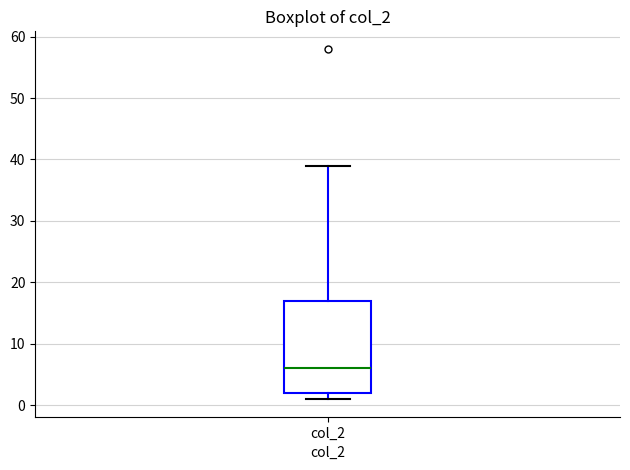

Transcribe this box plot: give where the median line is, the range the box spans, and where the two whiskers end, as read against the y-axis. The values are not printed on the chart, so give them approximately, as read against the axis.

median 6, box 2 to 17, whiskers 1 to 39